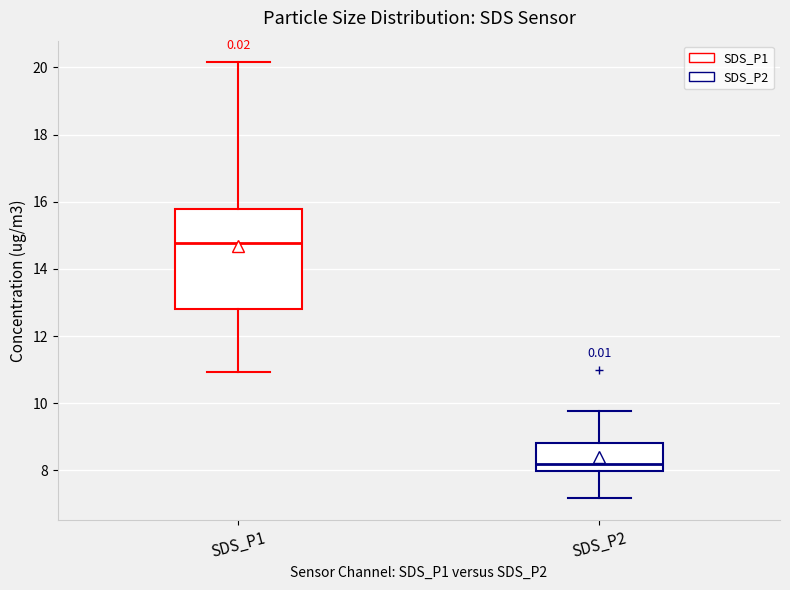

Which box has the highest median line?

SDS_P1